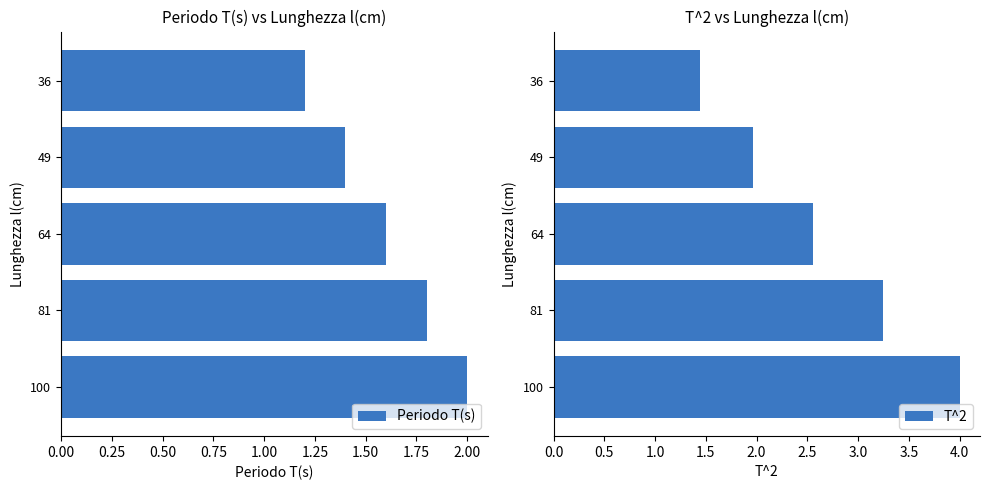

True or false: Periodo T(s) has a value of 2.0 at 100.

True